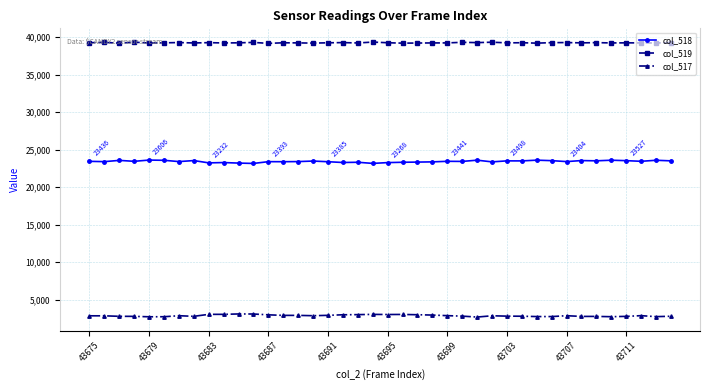

What is the lowest value of the col_519 series?

39150